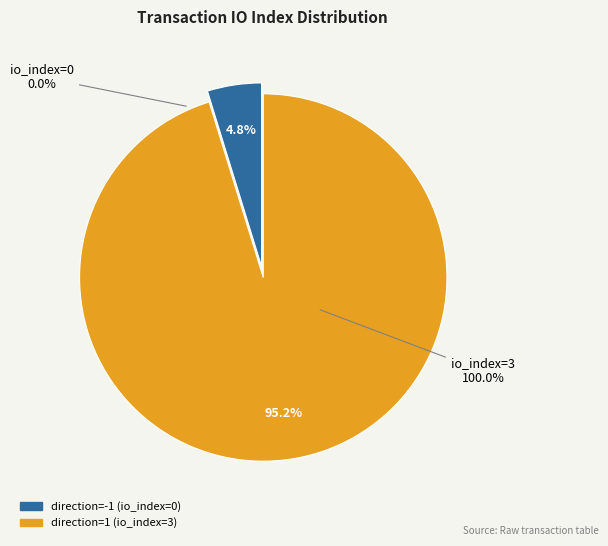

What is the largest slice in the pie chart?

direction=1 (io_index=3)